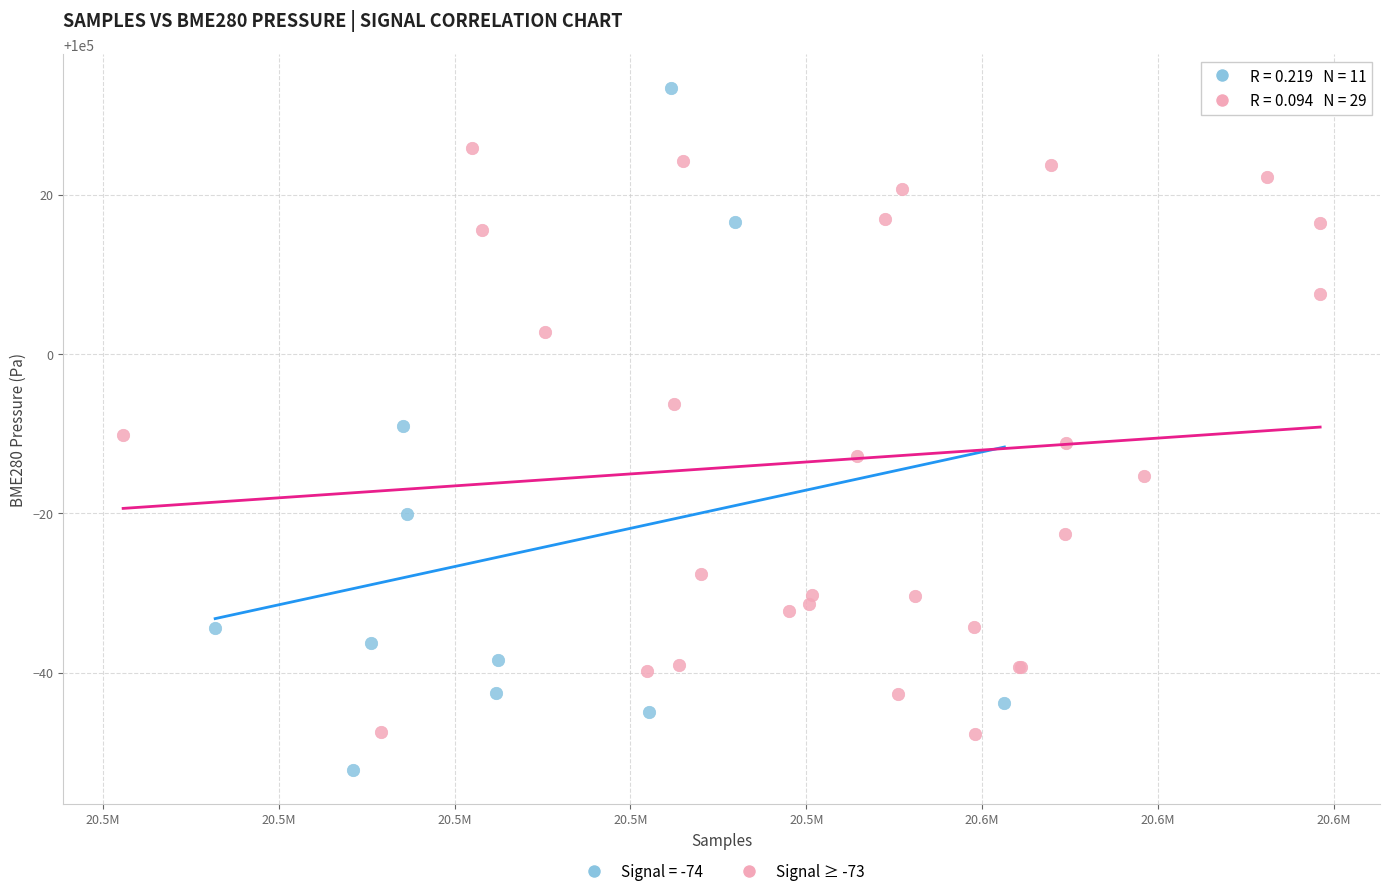

Which series contains the lowest Y value?

Signal = -74